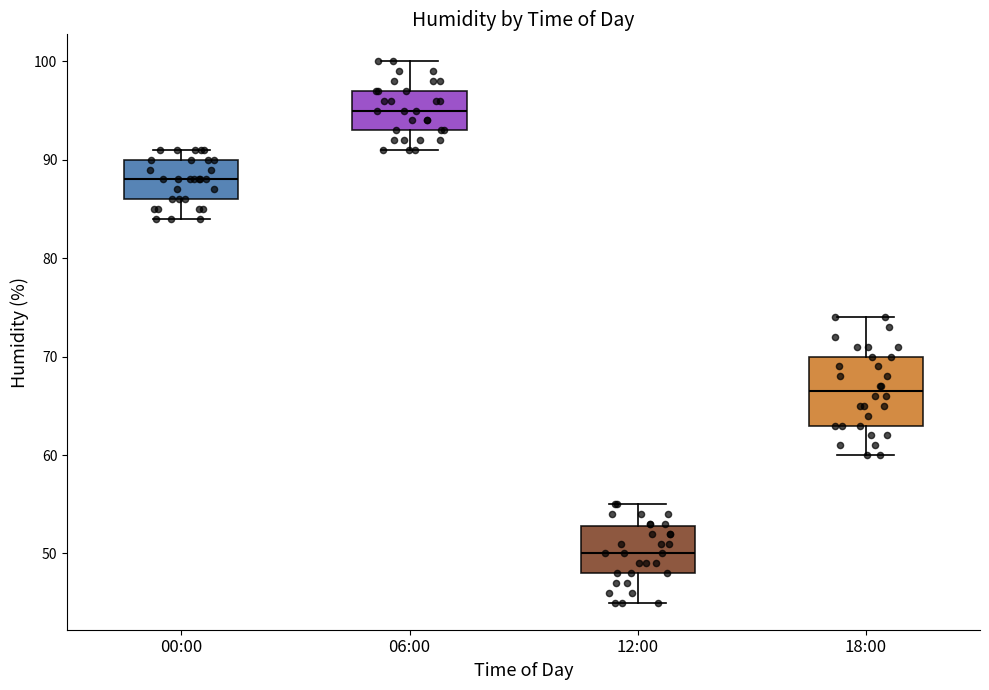

Reading left to right, transcribe this box plot: for each box, give where its median line is, the range the box spans, and where its two whiskers end, as read against the y-axis. The values are not printed on the chart, so give them approximately, as read against the axis.

00:00: median 88, box 86 to 90, whiskers 84 to 91
06:00: median 95, box 93 to 97, whiskers 91 to 100
12:00: median 50, box 48 to 53, whiskers 45 to 55
18:00: median 67, box 63 to 70, whiskers 60 to 74